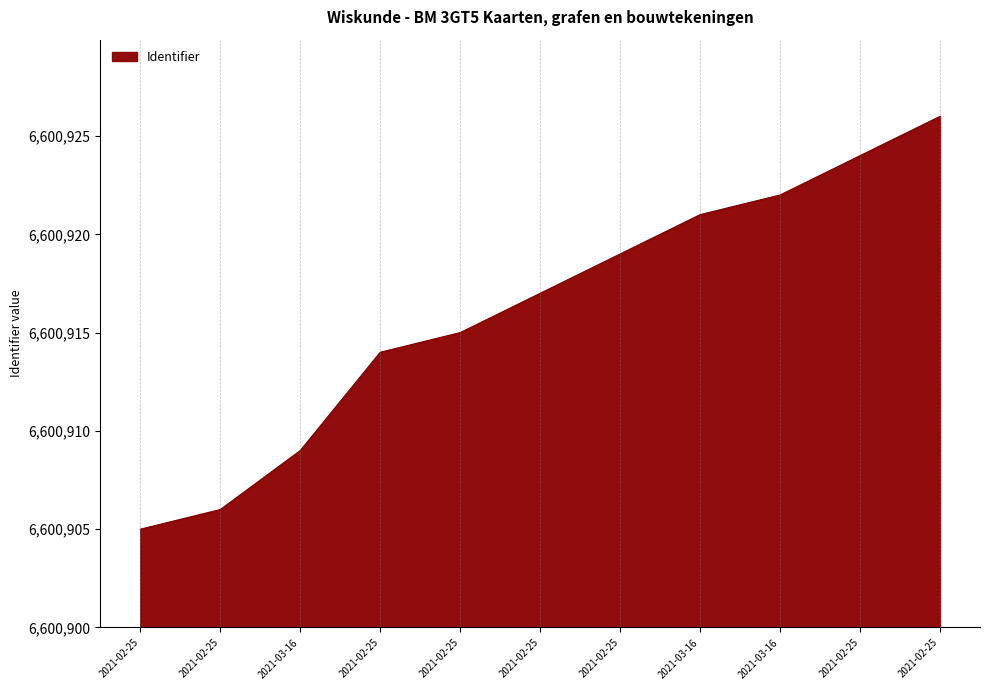

Does the chart display data point markers on the line(s)?

No